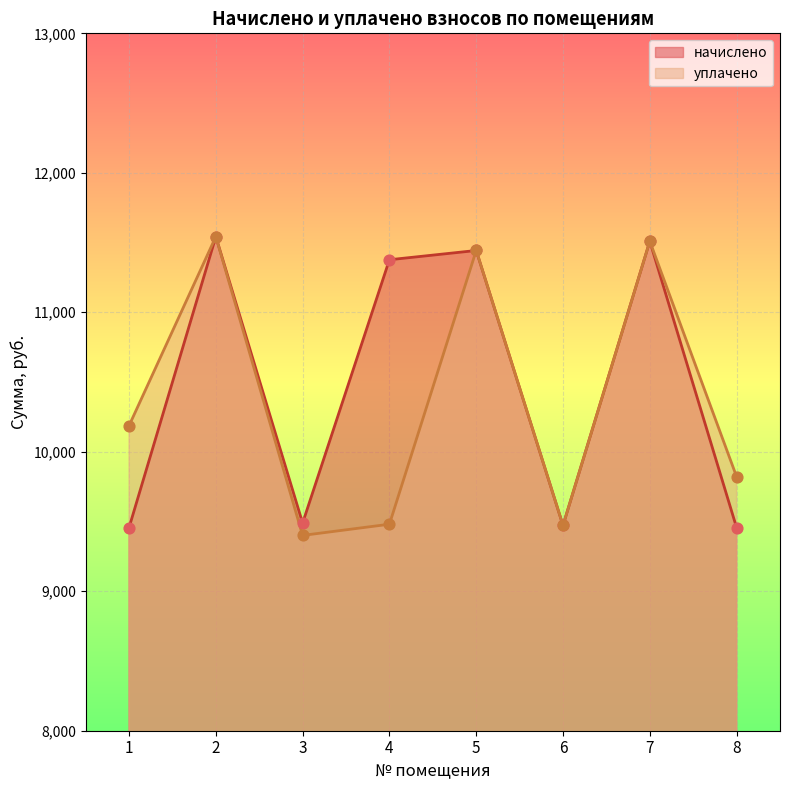

At which category is the sum across all series the highest?

2